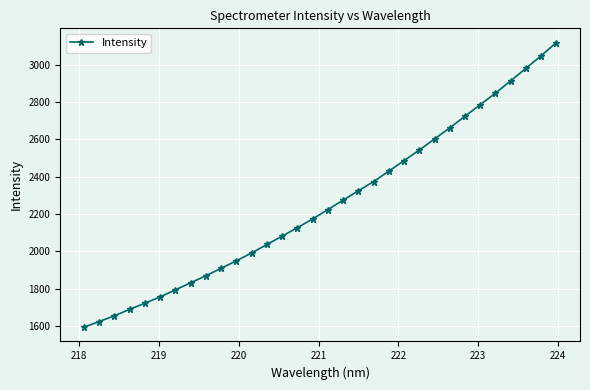

What is the smallest value displayed?

1593.2